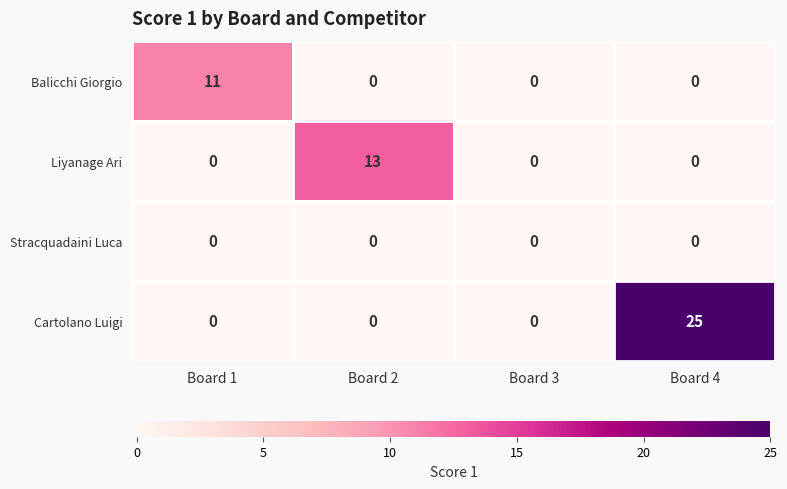

At how many categories does at least one series exceed 3?

3